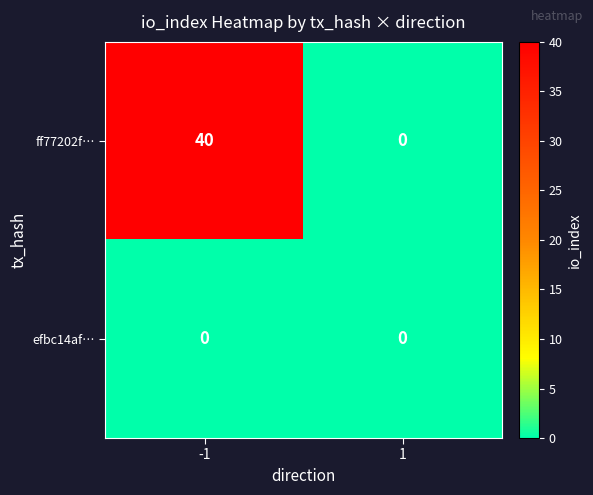

What is the difference between the ff77202f… values at 1 and -1?

40